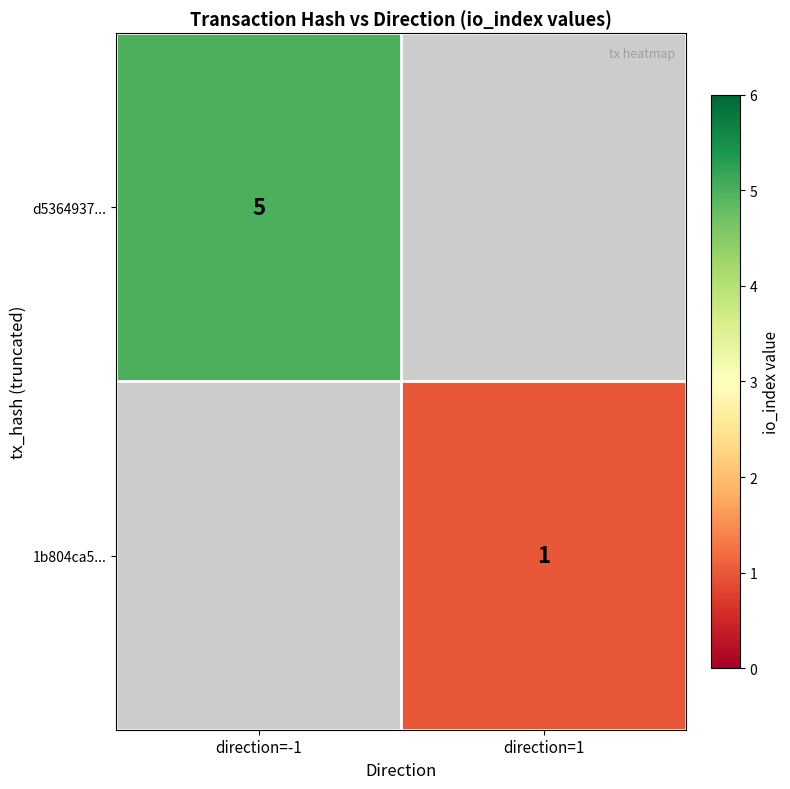

At how many categories does at least one series exceed 1?

1